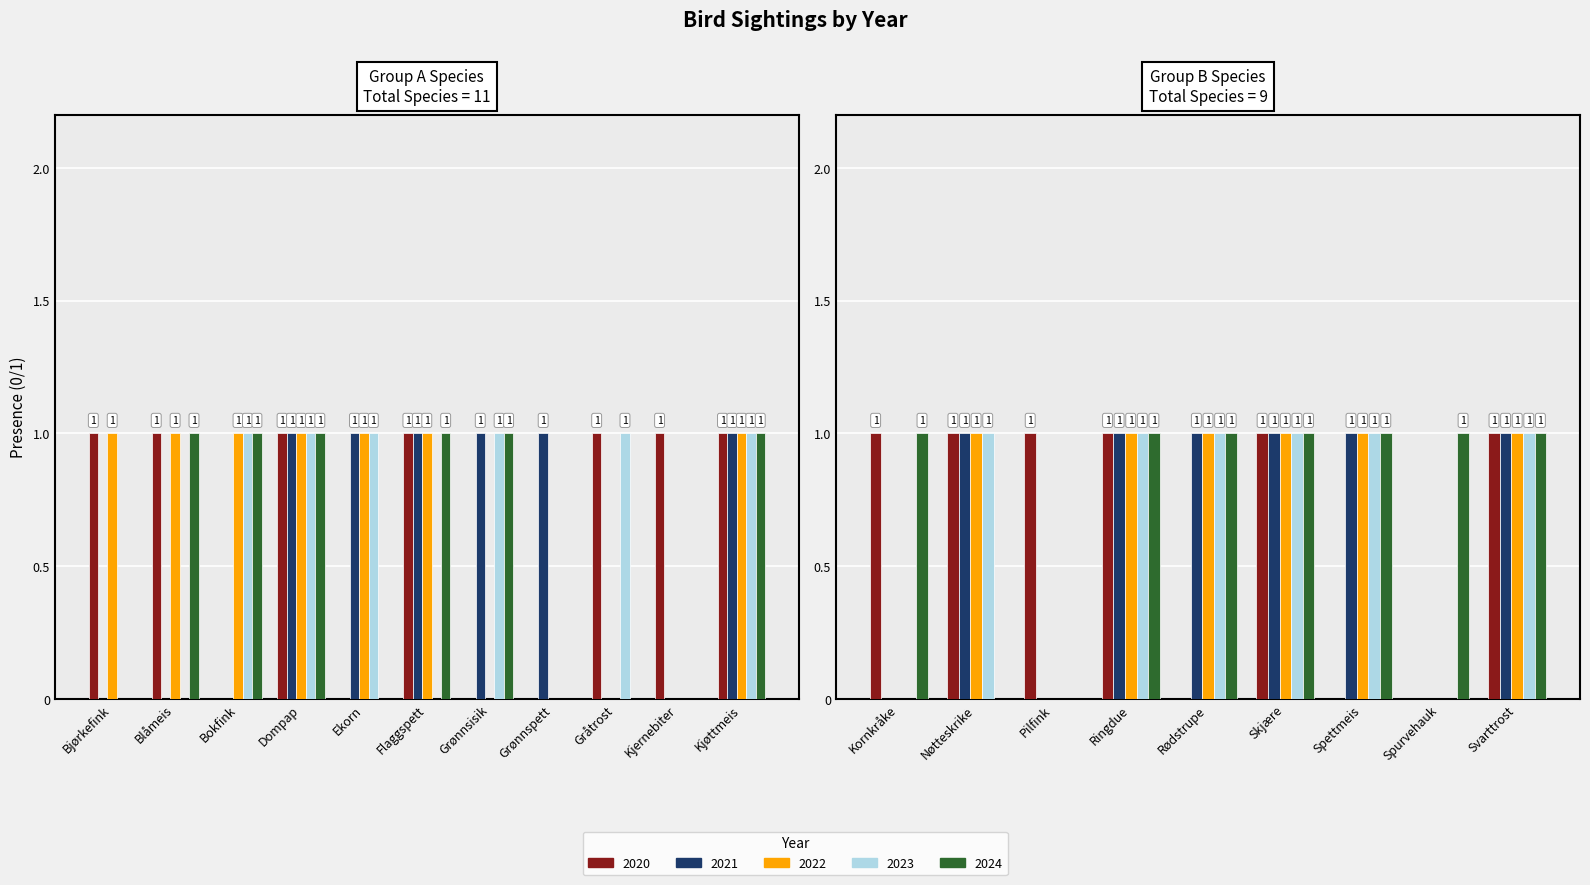

What position from the left is Kjøttmeis?

11